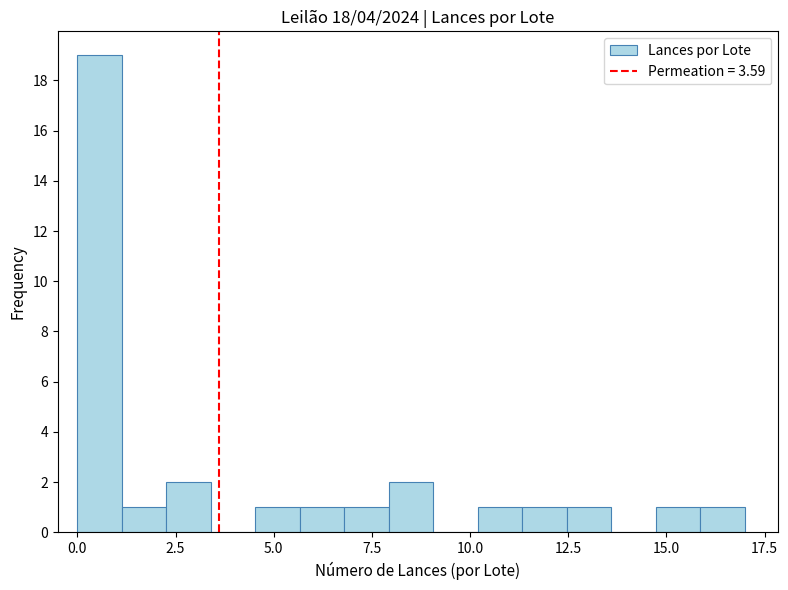

Around what value on the x-axis is the tallest bar? Give the approximate position of its centre, as read against the axis.

0.5